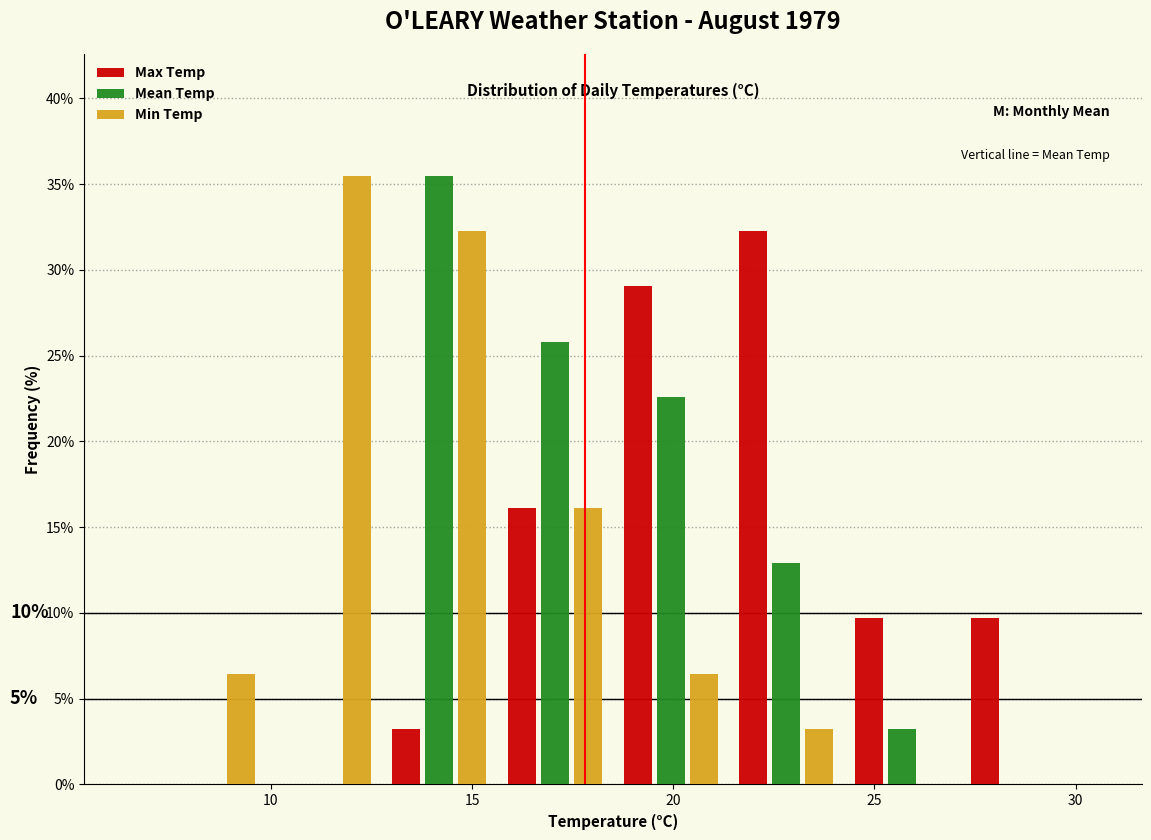

In the Min Temp series, which range on the x-axis has the tallest bar?

10.0 to 13.0